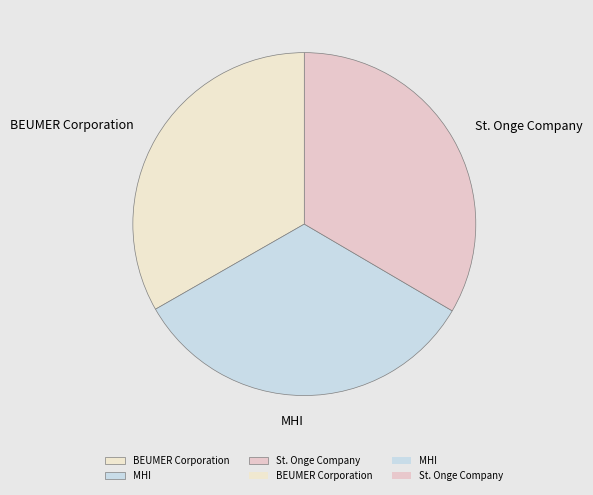

Is the sum of St. Onge Company and MHI greater than half?

Yes